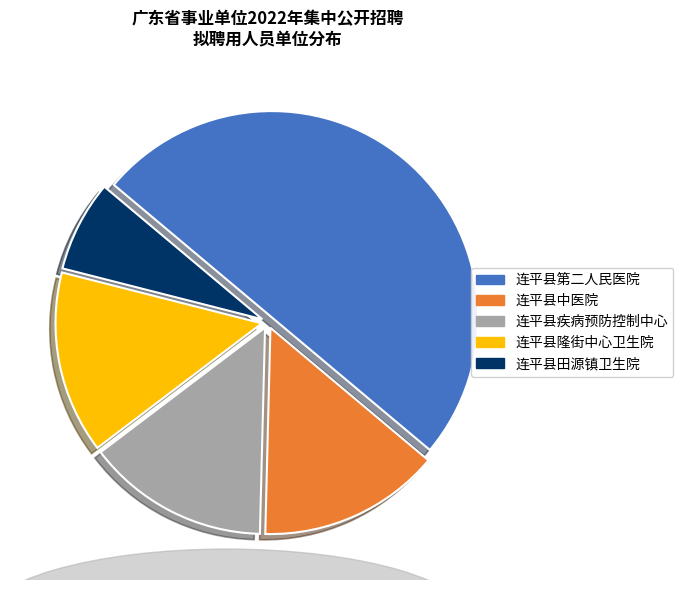

Is 连平县隆街中心卫生院 the majority of the pie?

No